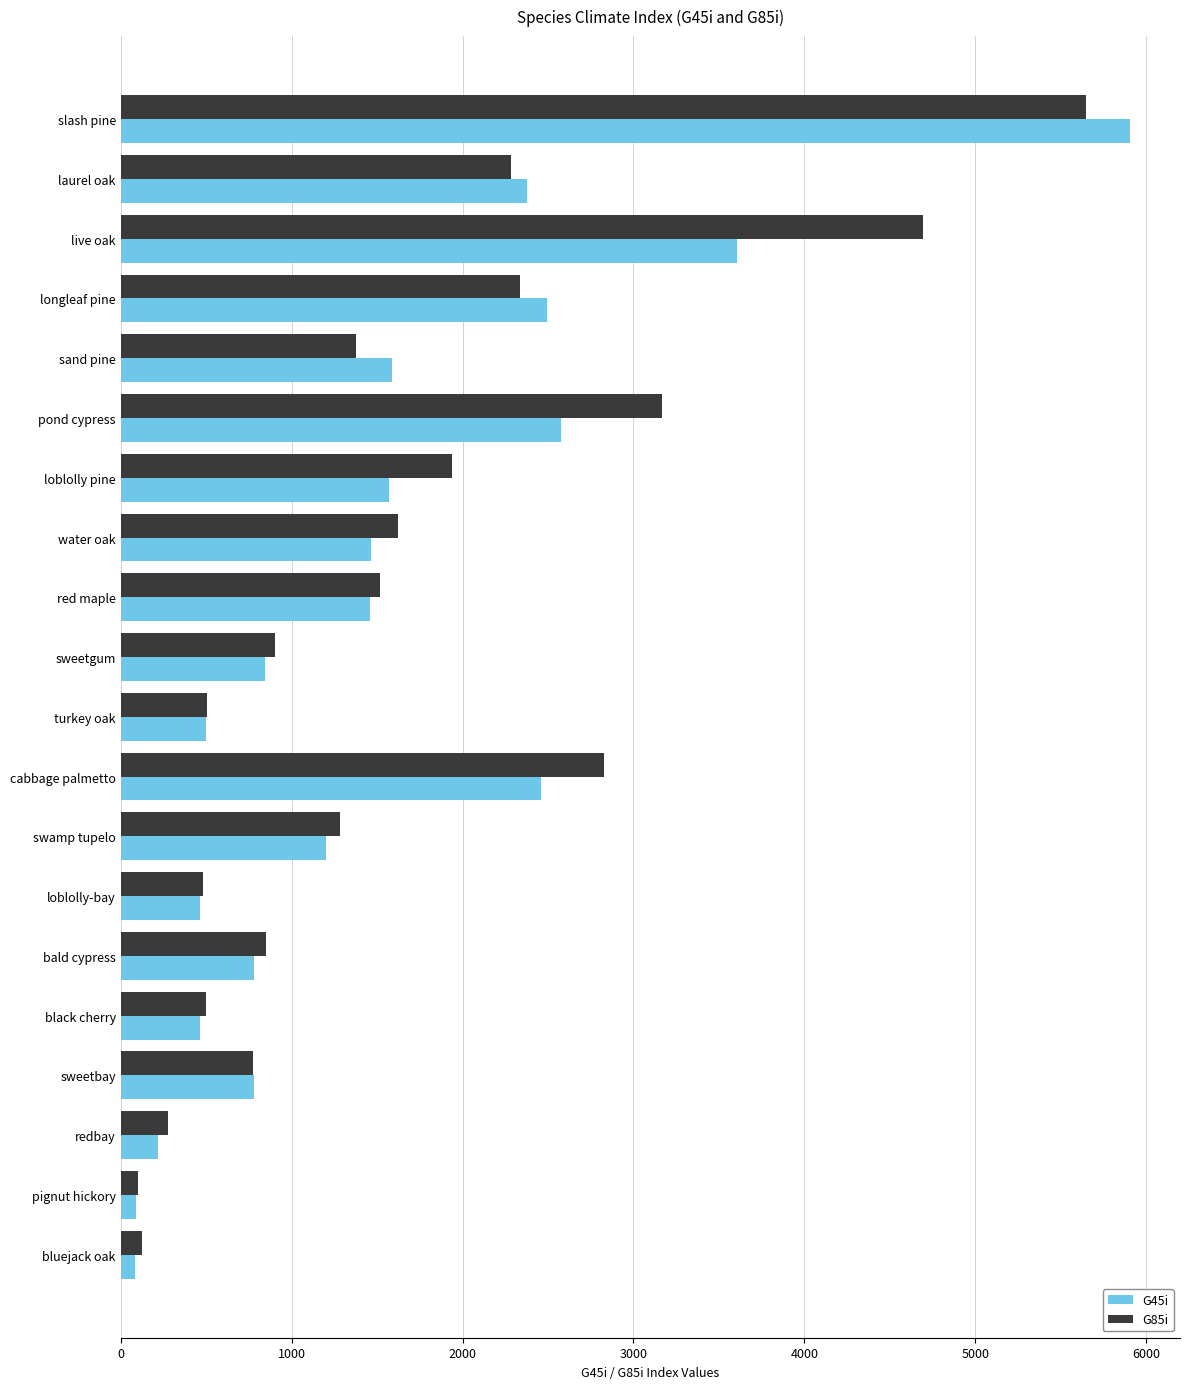

List the series in order of their peak value, highest first.

G45i, G85i